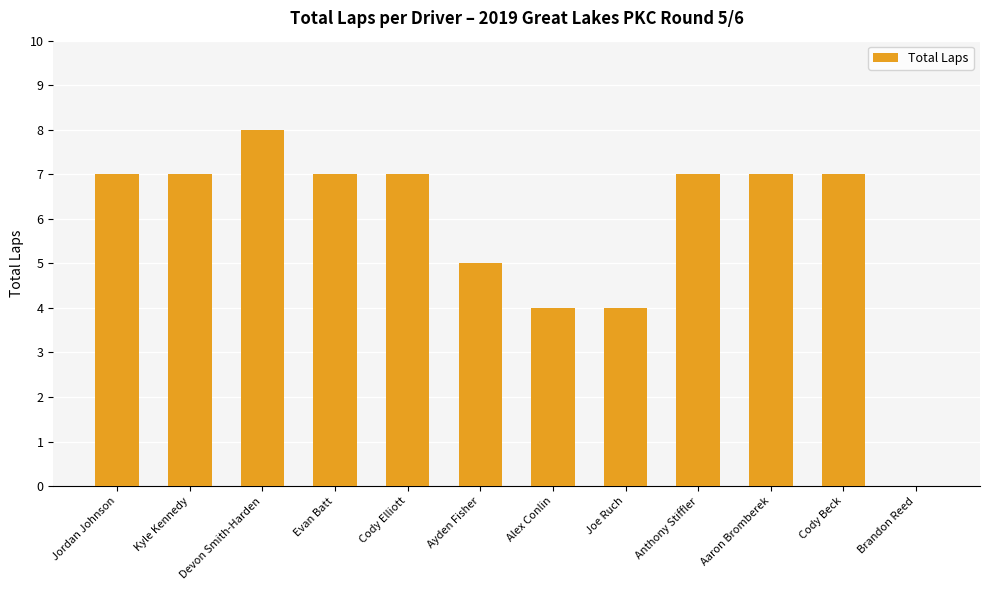

The chart shows a value of 4 at Alex Conlin. True or false?

True